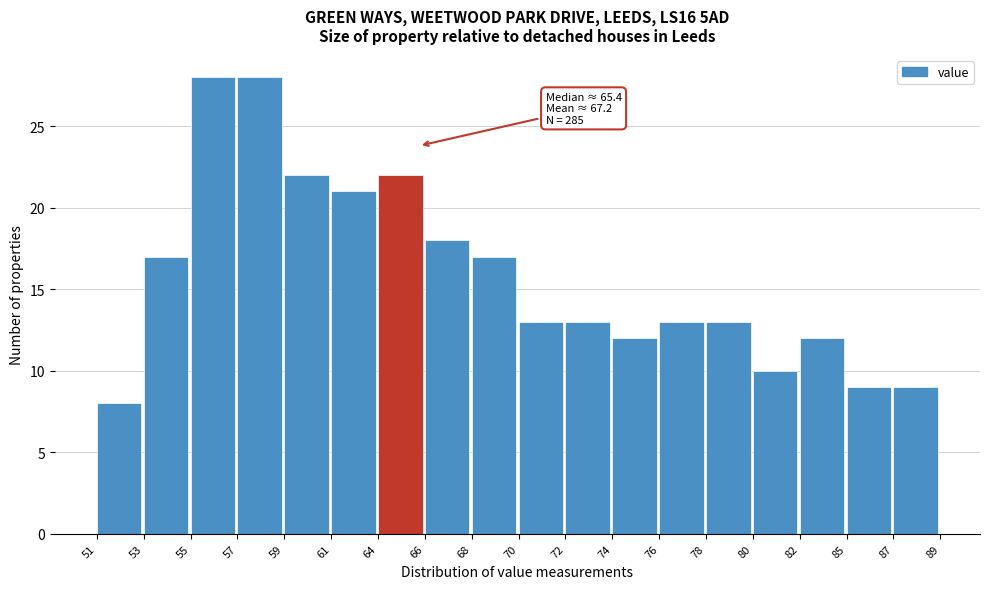

Reading left to right, extract all data points from this chart.

8	17	28	28	22	21	22	18	17	13	13	12	13	13	10	12	9	9